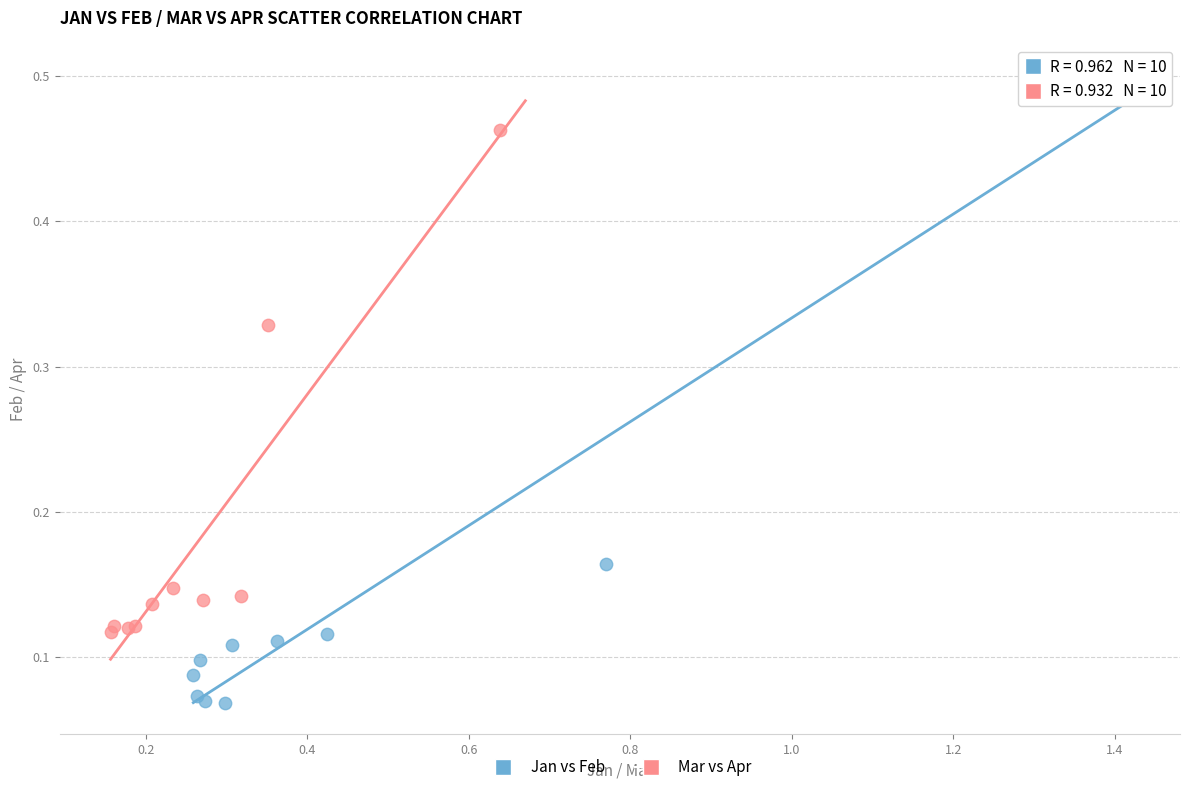

Which series reaches the minimum Y coordinate?

Jan vs Feb